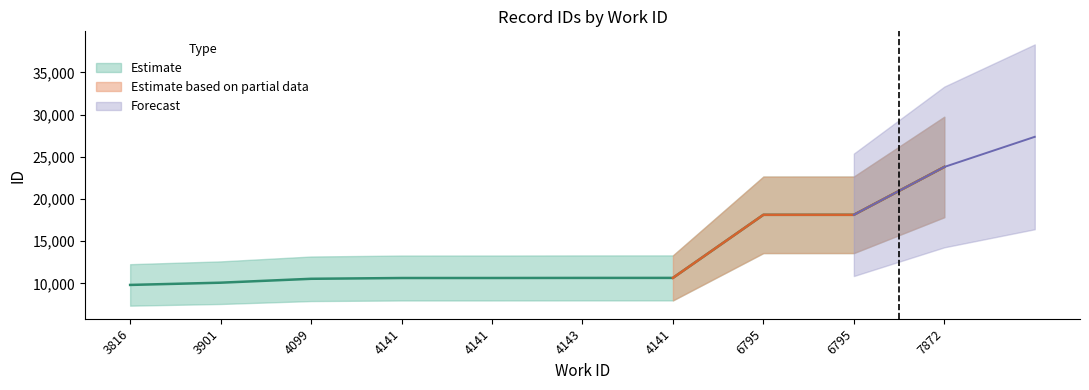

Which has a higher value, 6795 or 4141?

6795